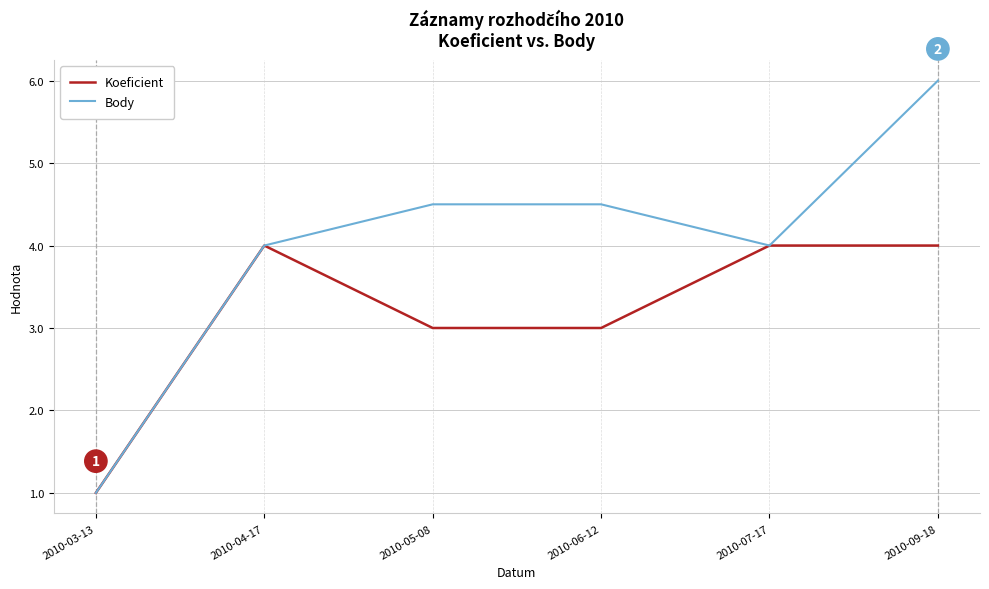

Is it true that Koeficient equals 3.0 at 2010-06-12?

True